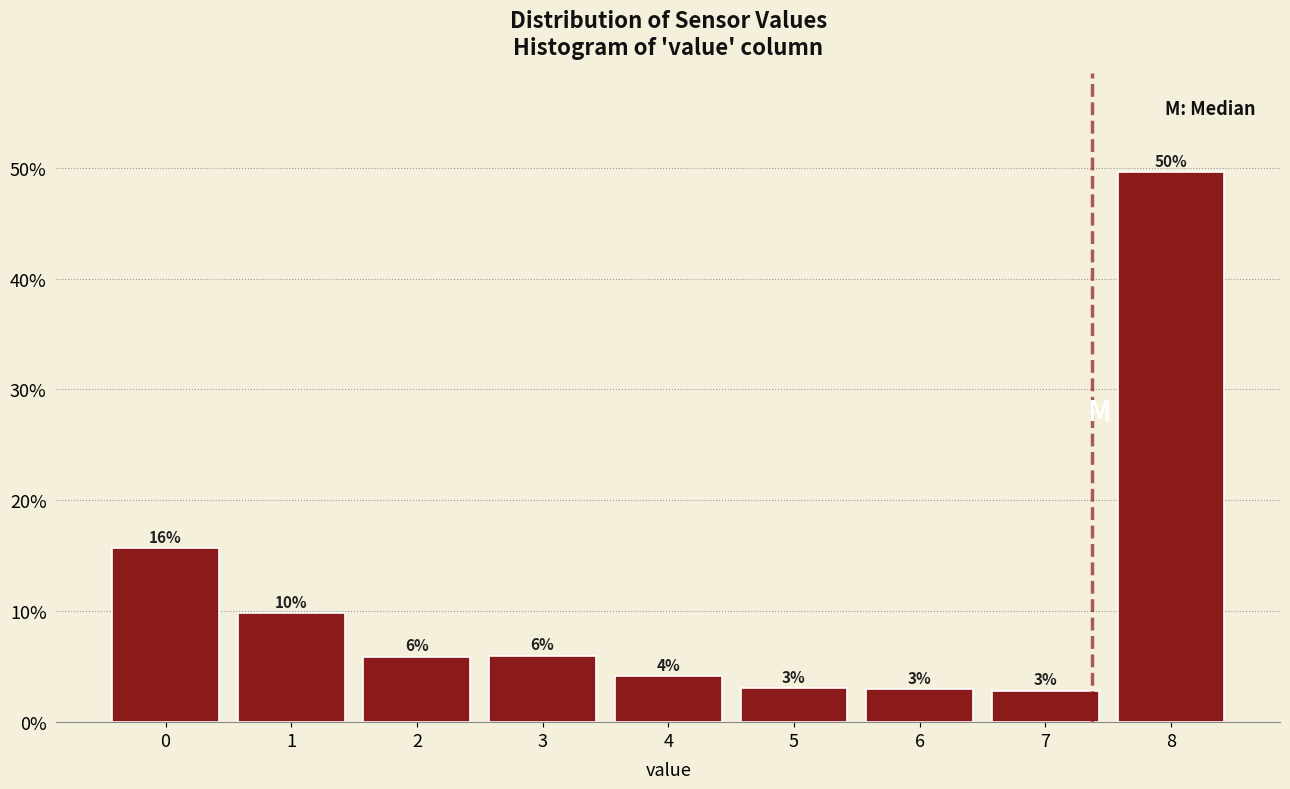

Which category has the highest value across all series?

8